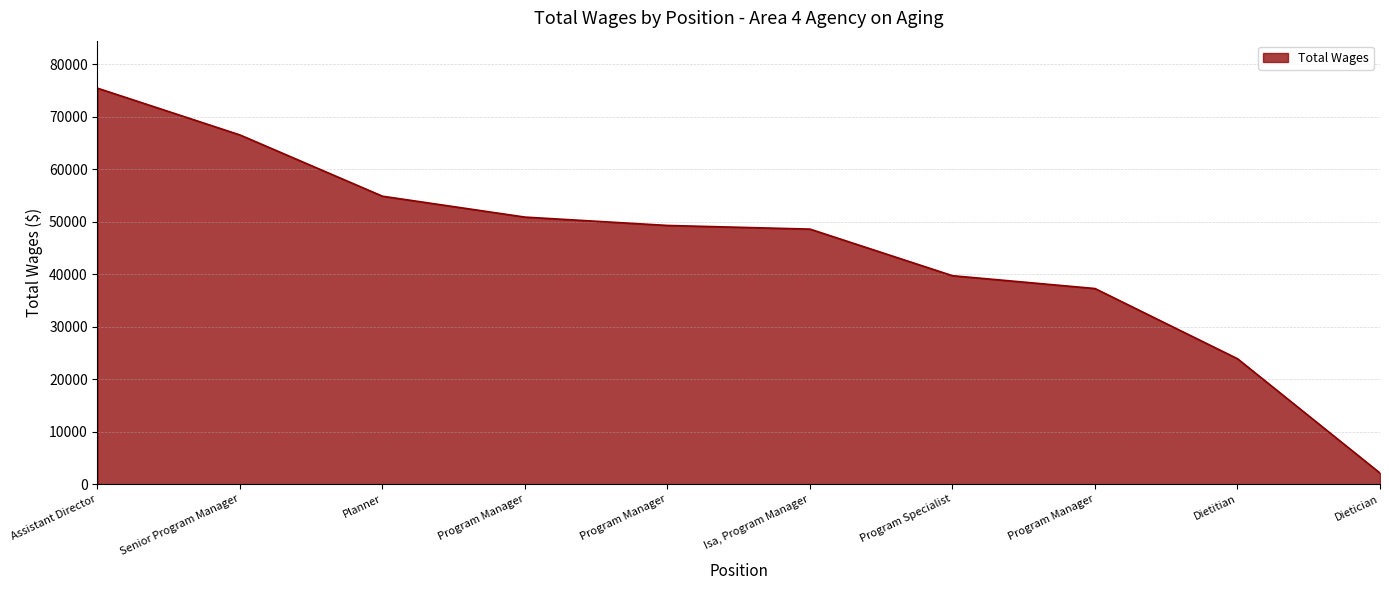

What is the minimum value shown in the chart?

2110